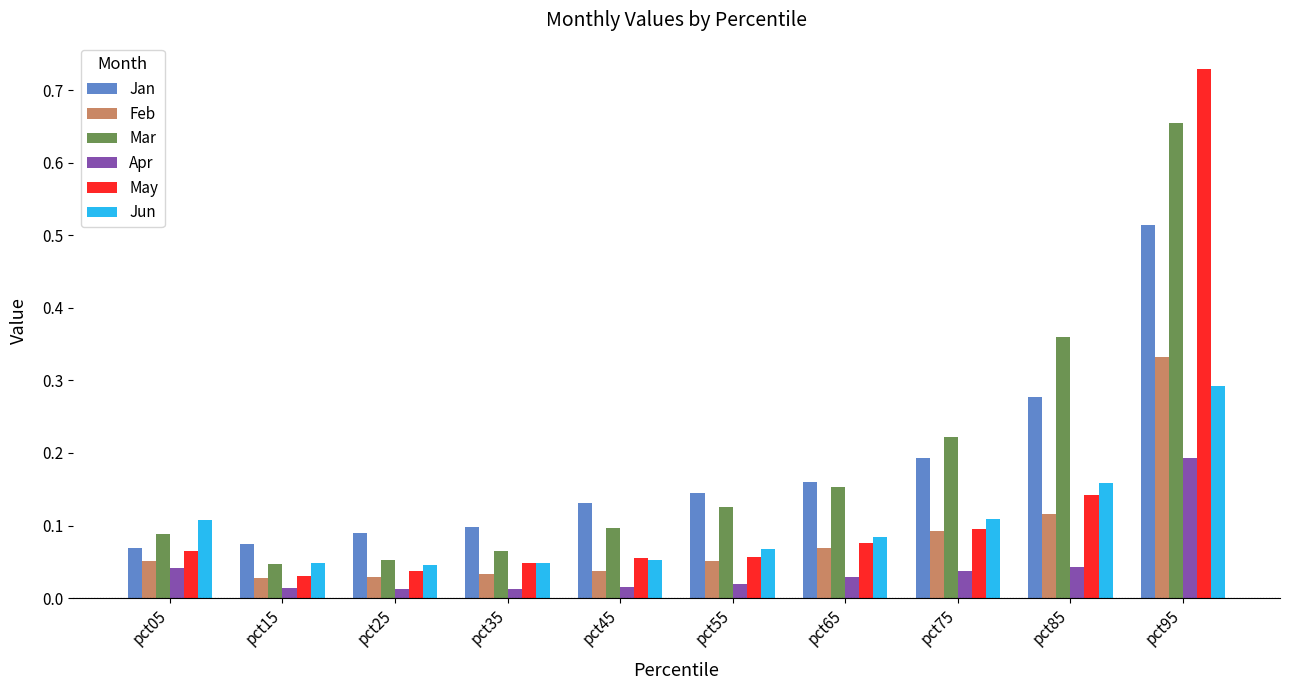

Which series changed the most between pct35 and pct65?

Mar